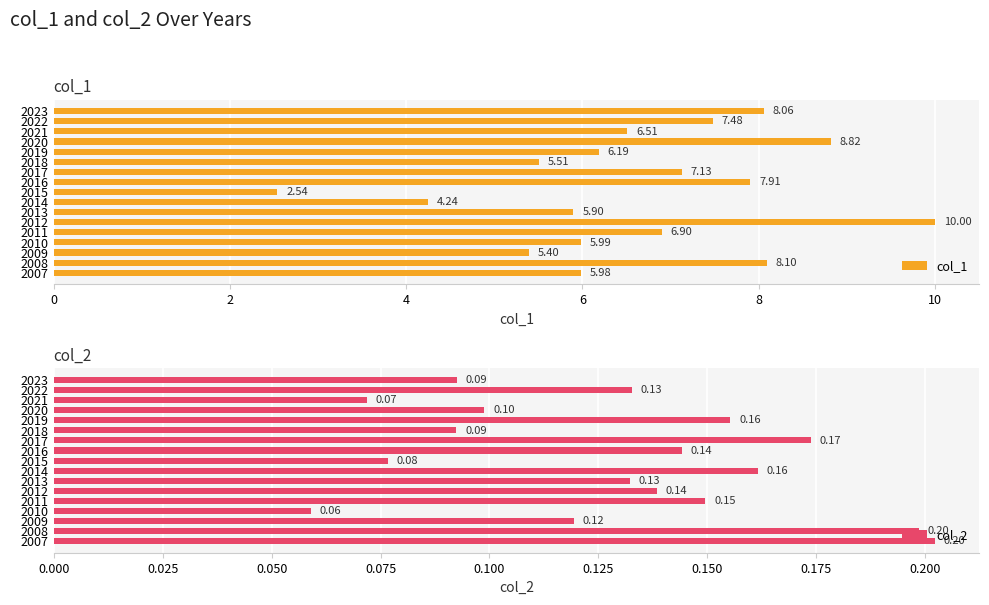

What is the difference between the maximum and minimum values in the col_1 series?

7.5